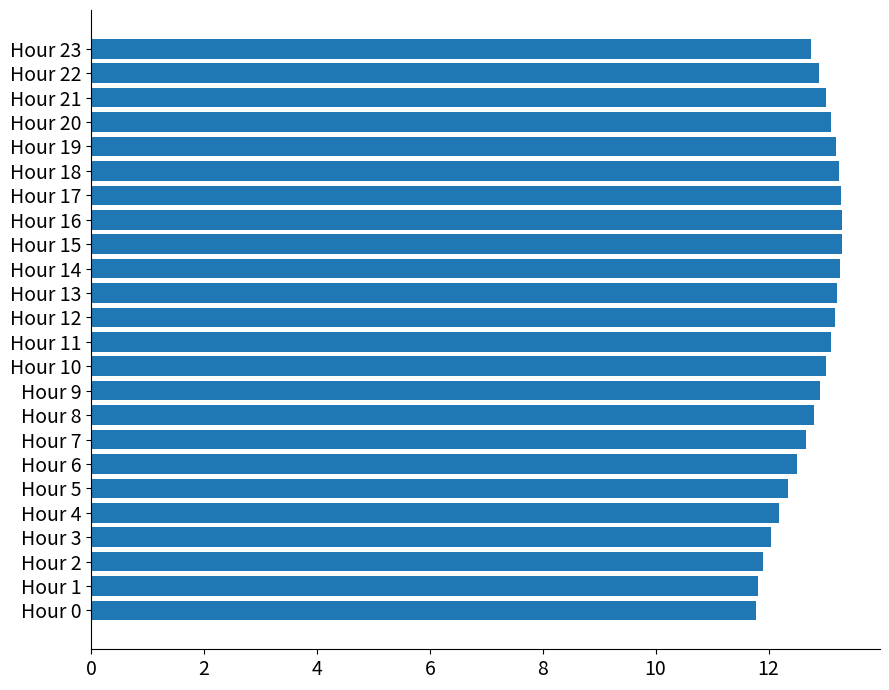

What is the difference between the maximum and minimum values?

1.5